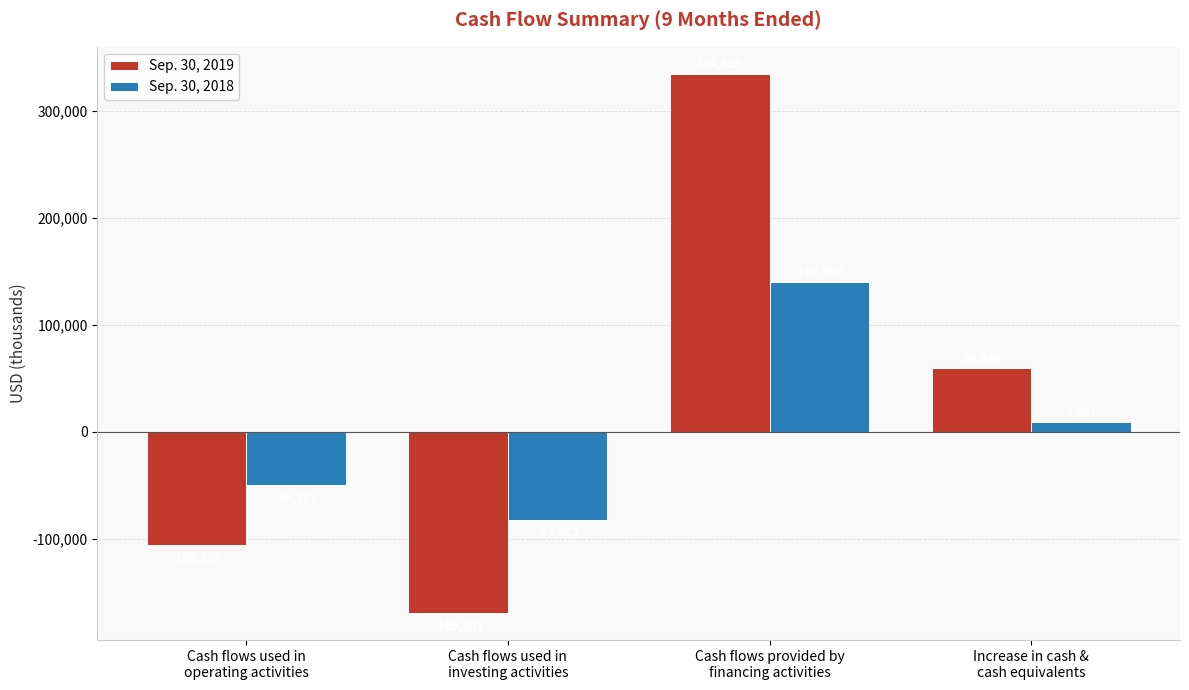

Reading left to right, transcribe all the data shown in this chart.

Sep. 30, 2019: -105824	-169201	334555	59530
Sep. 30, 2018: -49301	-82082	140390	9007